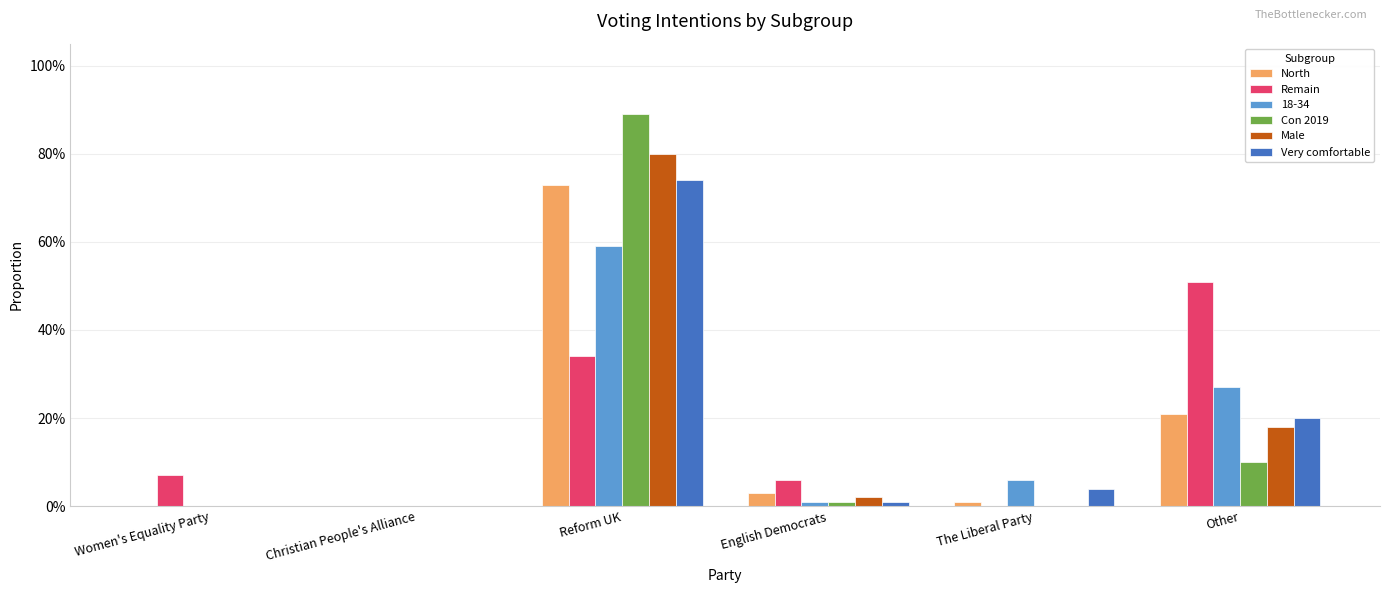

What are all the series names shown in the legend?

North, Remain, 18-34, Con 2019, Male, Very comfortable